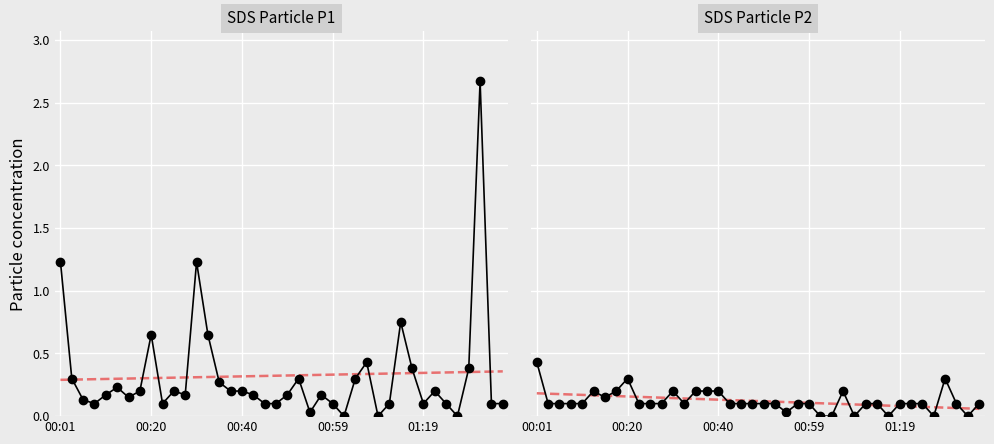

At which category does SDS_P2 reach its first local peak?

5